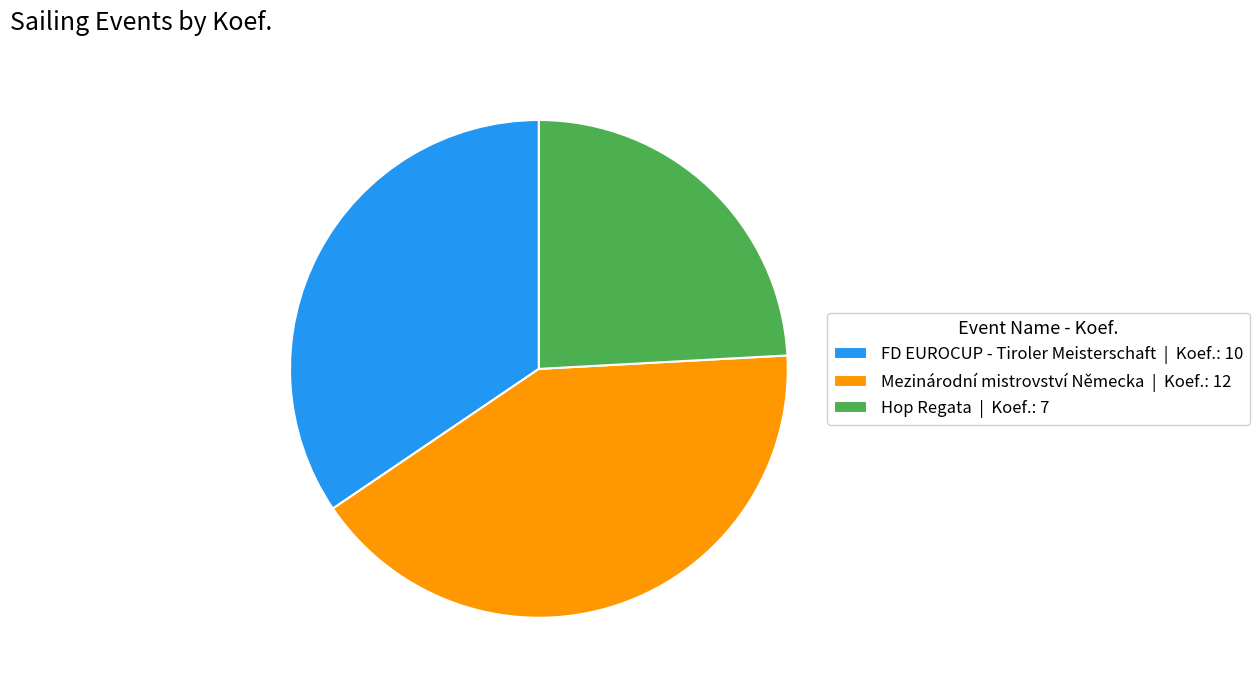

True or false: Mezinárodní mistrovství Německa | Koef.: 12 accounts for 52% of the total.

False